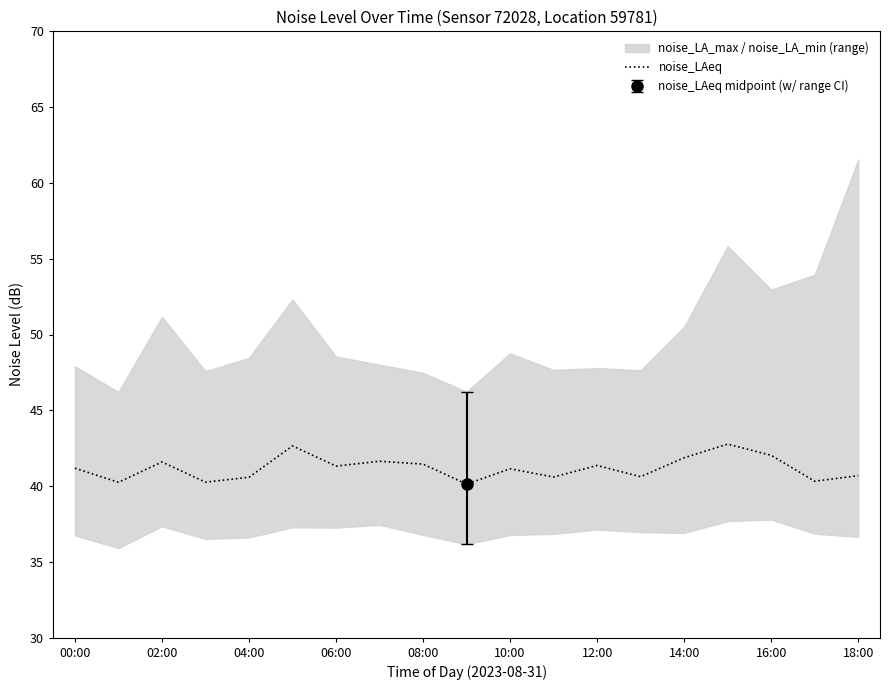

How many interior local valleys (lower than both neighbors) does the data have?

7